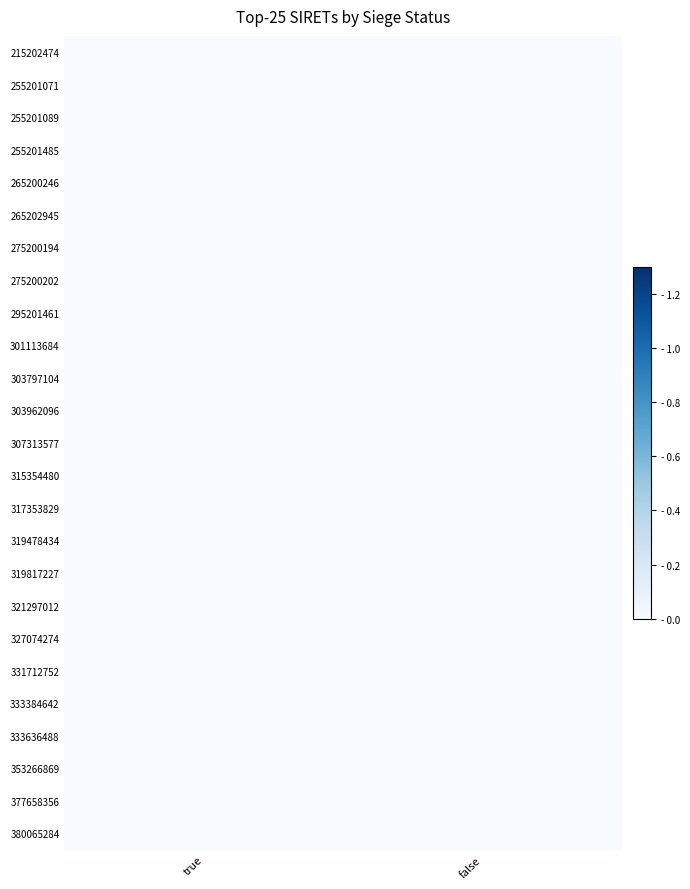

At which category is the sum across all series the highest?

true